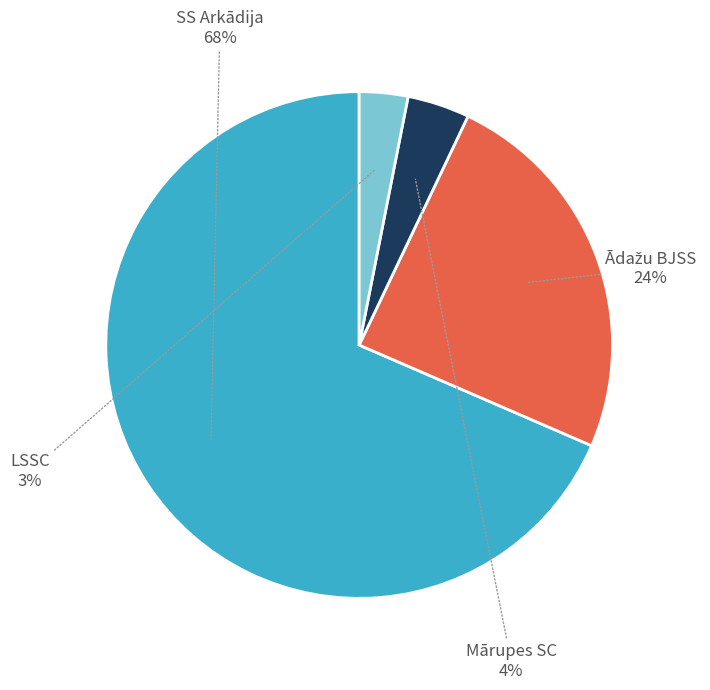

To the nearest percent, what percentage of the pie is Mārupes SC?

4%